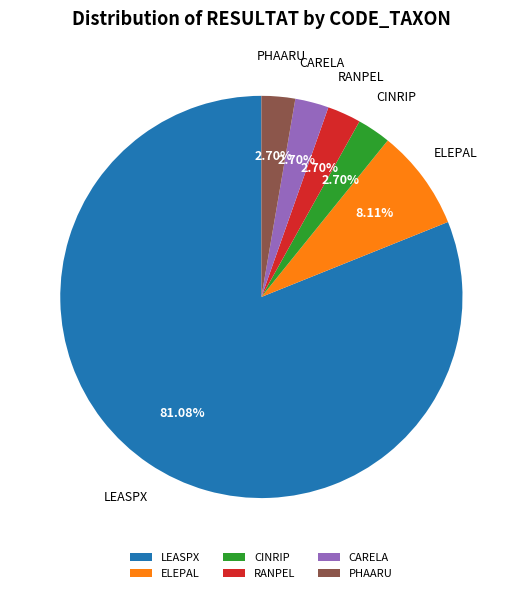

Between PHAARU and LEASPX, which is larger?

LEASPX